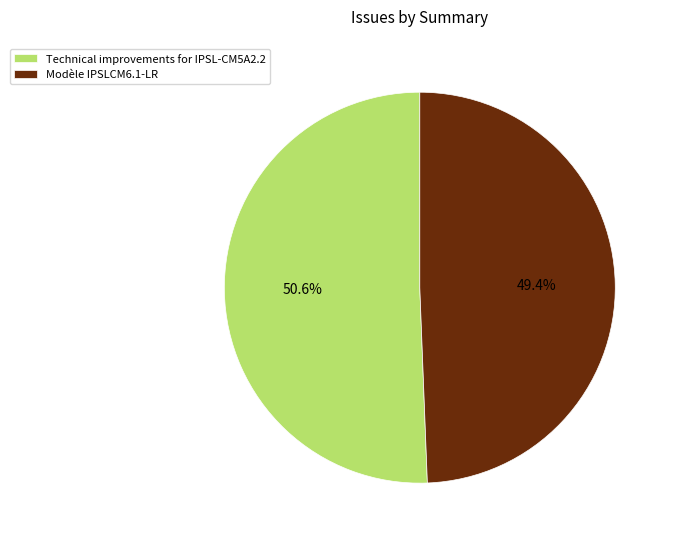

How many segments does this pie chart have?

2